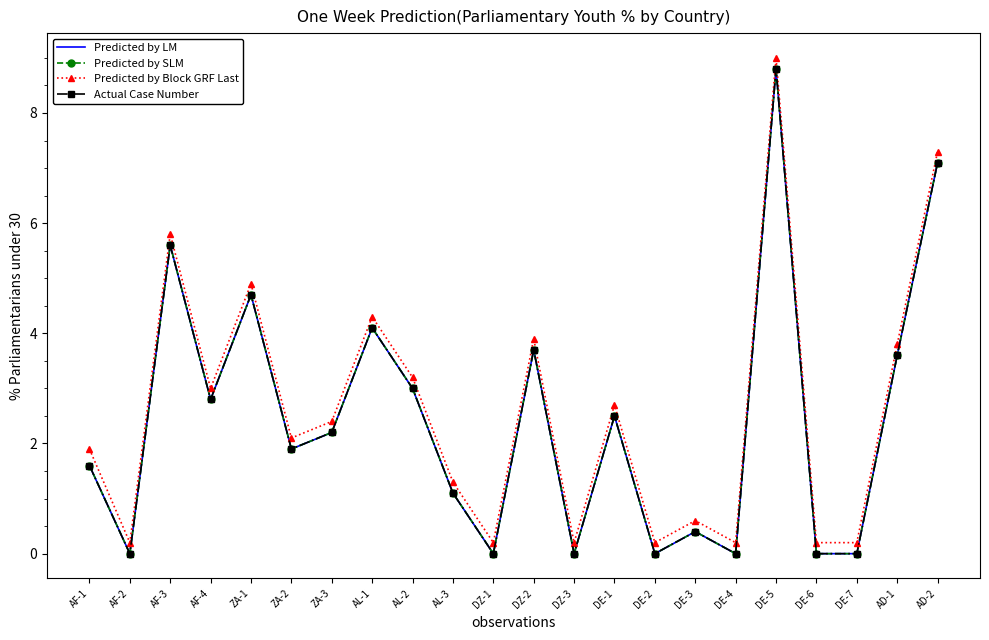

What is the label of the 12th point from the right?

DZ-1